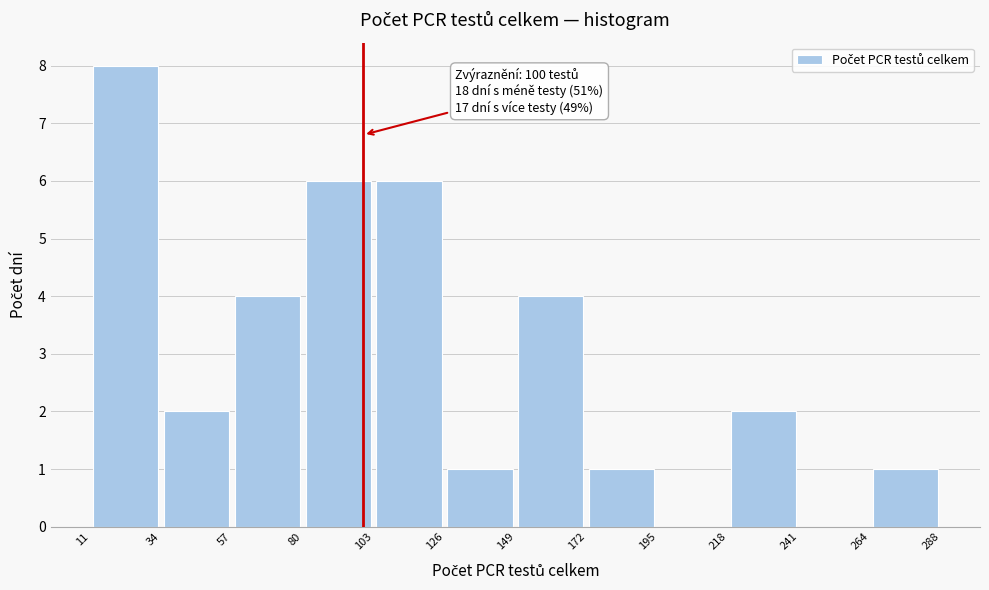

Over which range of the x-axis is the bar tallest?

11 to 34